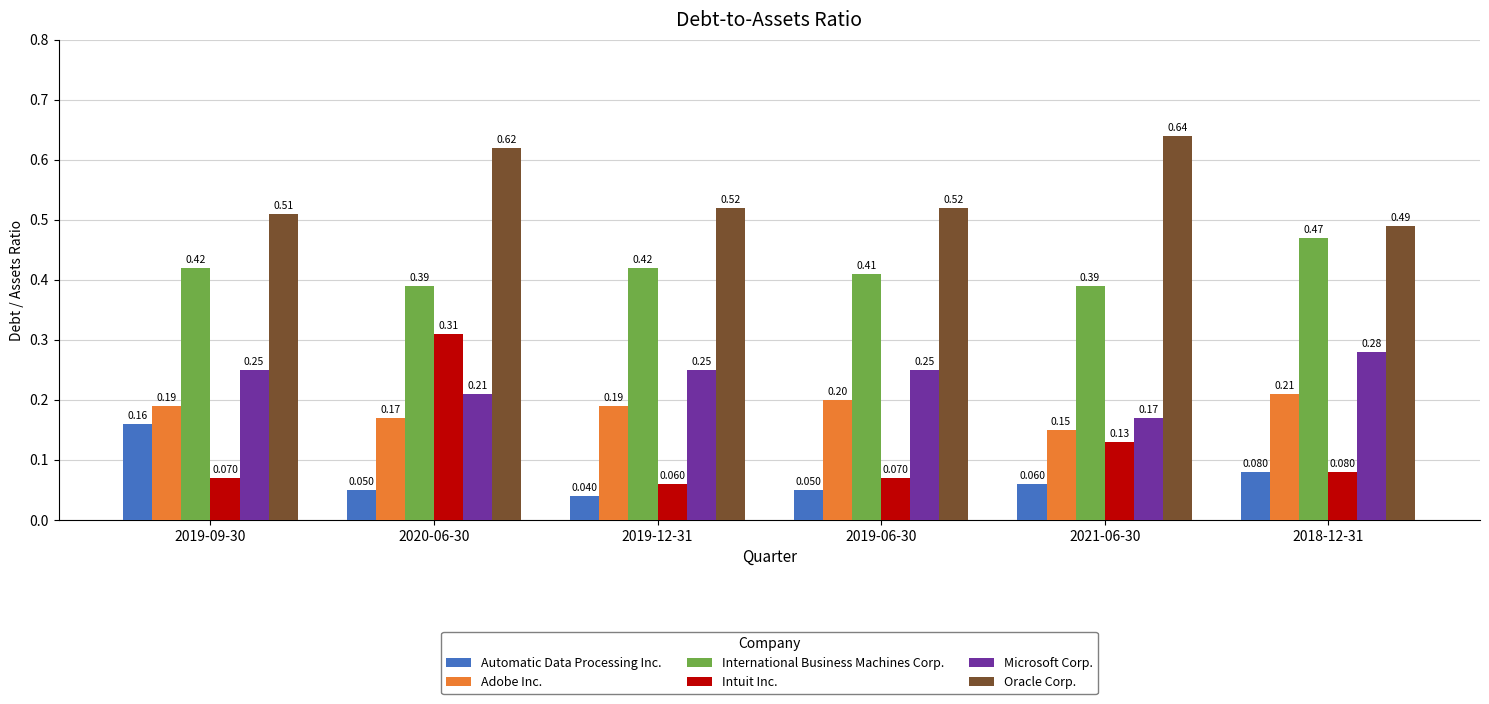

At how many categories does at least one series exceed 0?

6